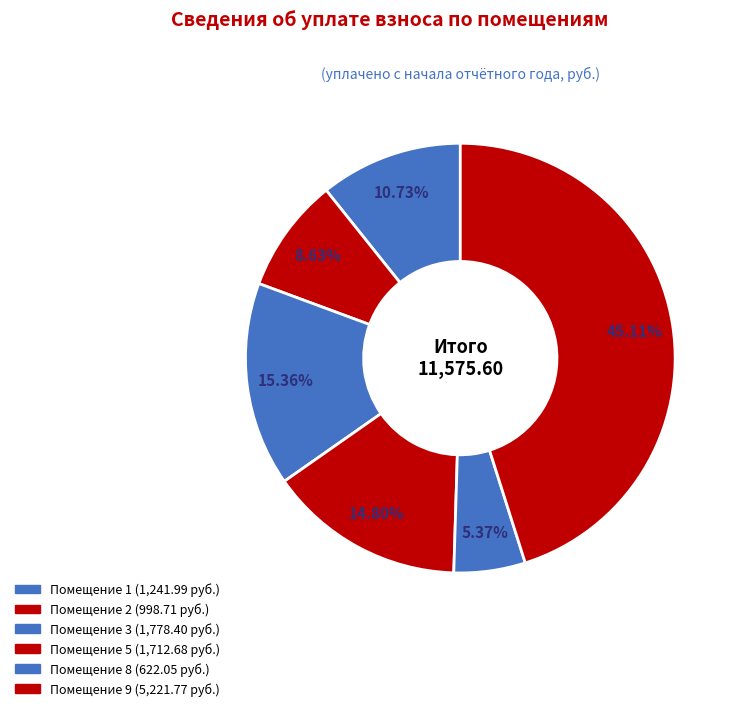

Count the number of slices in the pie.

6